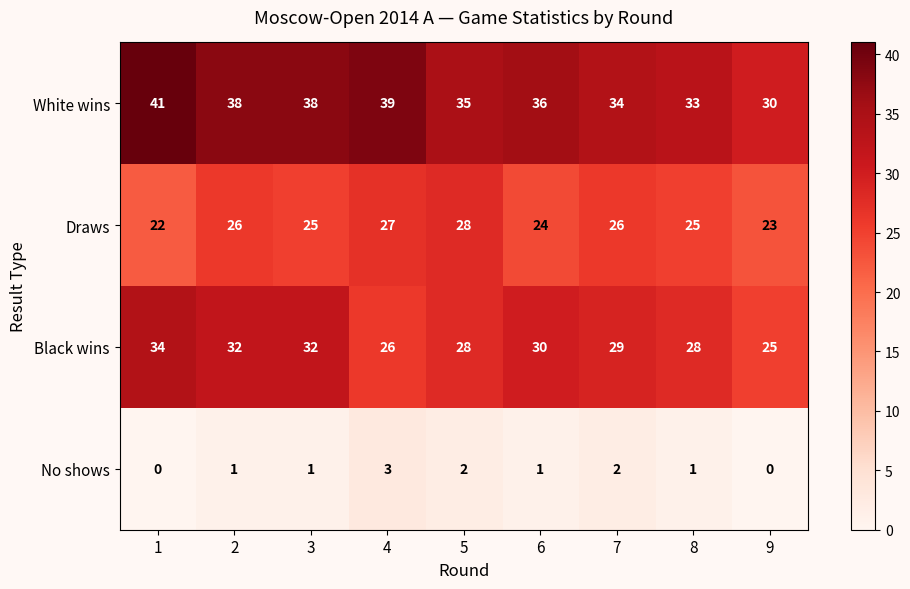

What is the greatest value displayed?

41